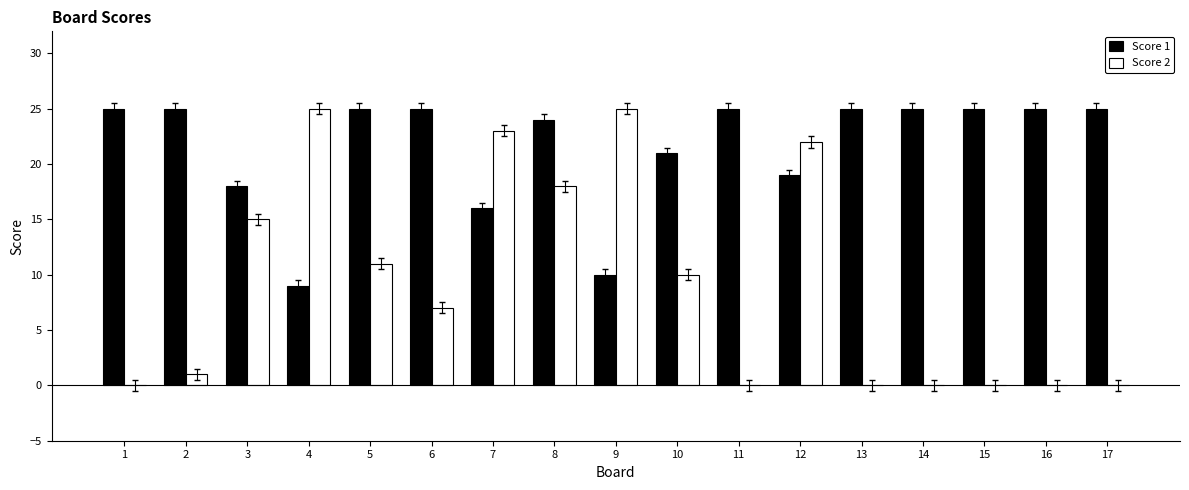

What is the total value across all series at 12?

41